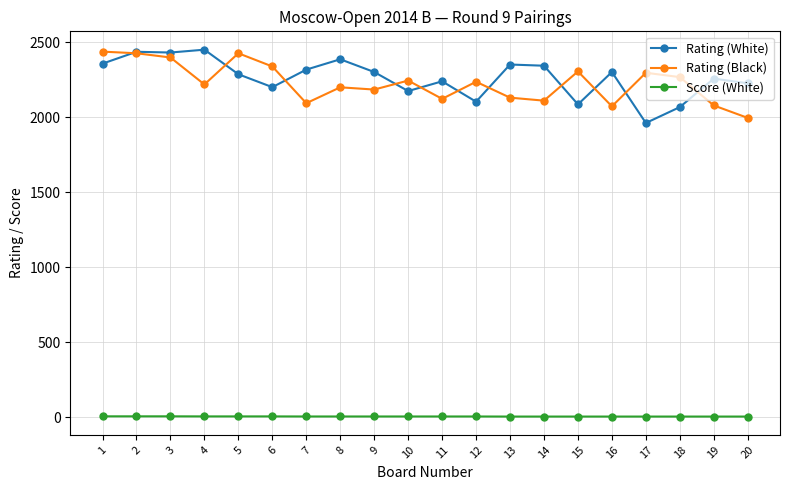

What value does the Score (White) series have at 7?

5.5